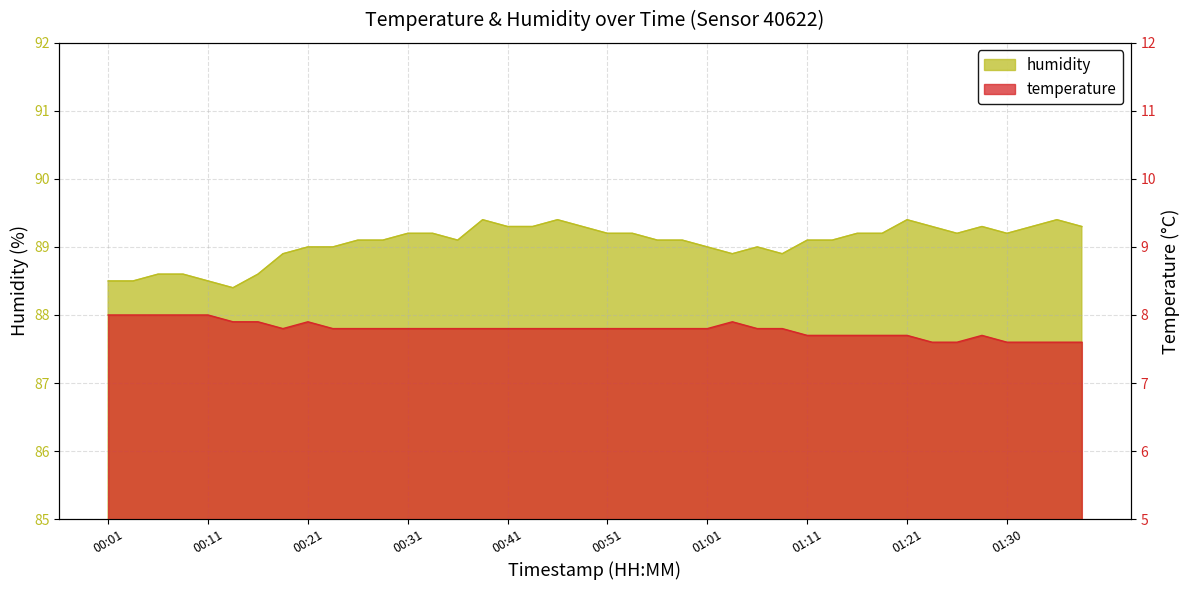

What is the difference between the temperature values at 00:14 and 00:06?

0.1